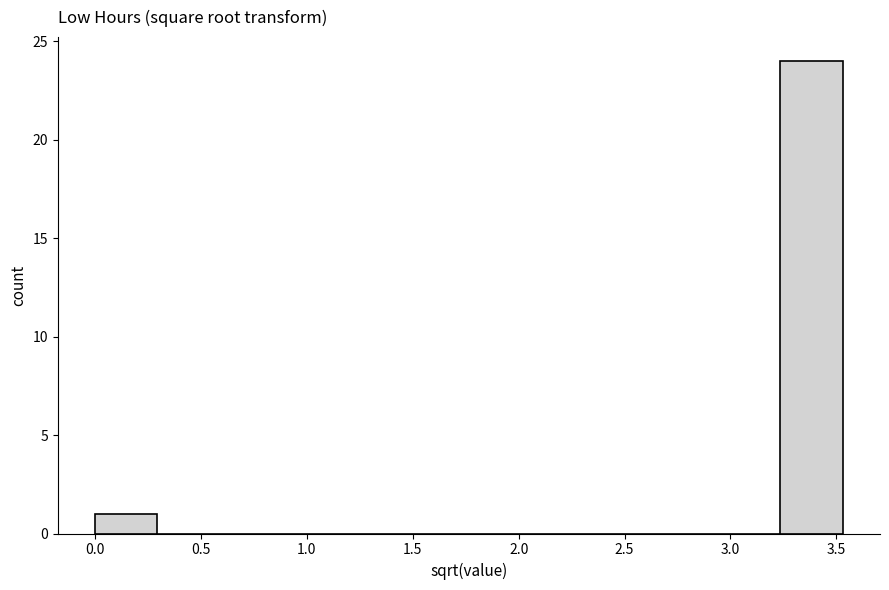

Reading left to right, list every bar in this chart as the range it spans on the x-axis followed by its height. Neither the bar edges nor the heights are printed on the chart, so give them approximately, as read against the axes.

0.00 to 0.30: 1
0.30 to 0.60: 0
0.60 to 0.90: 0
0.90 to 1.20: 0
1.20 to 1.45: 0
1.45 to 1.75: 0
1.75 to 2.05: 0
2.05 to 2.35: 0
2.35 to 2.65: 0
2.65 to 2.95: 0
2.95 to 3.25: 0
3.25 to 3.55: 24